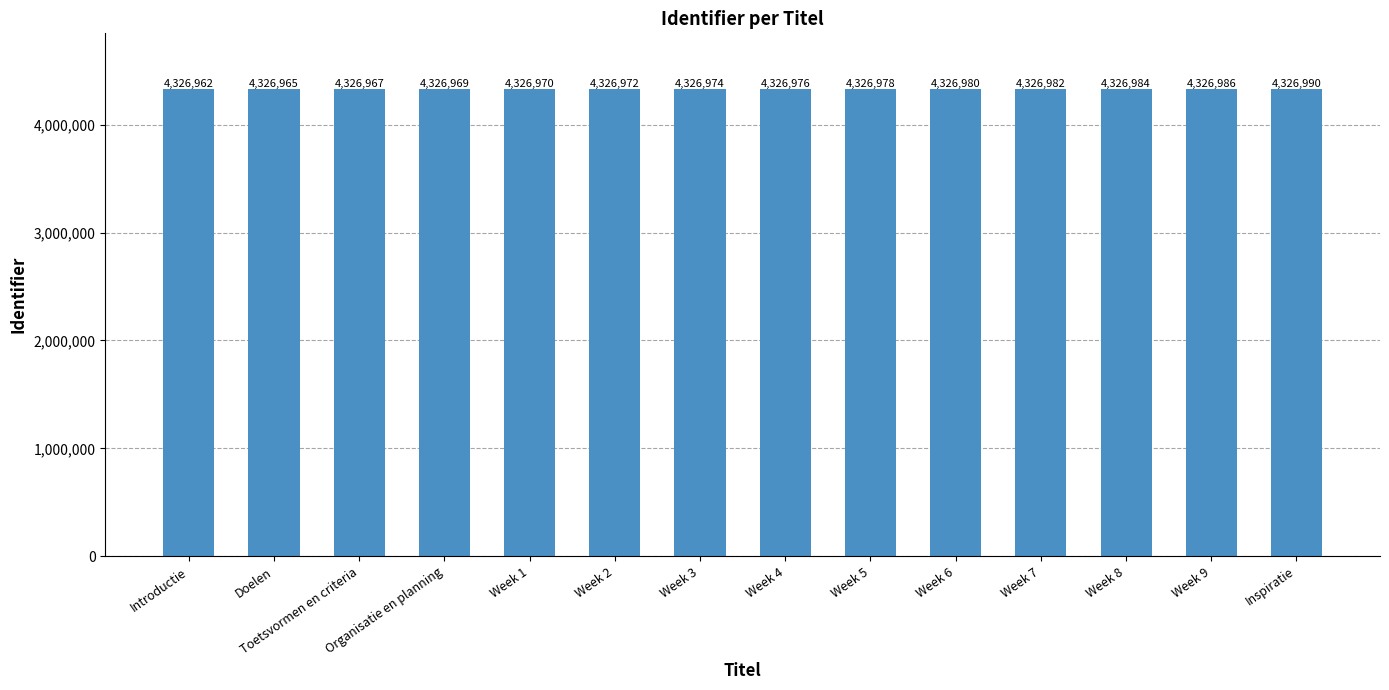

What is the value of the 8th bar from the left?

4326976